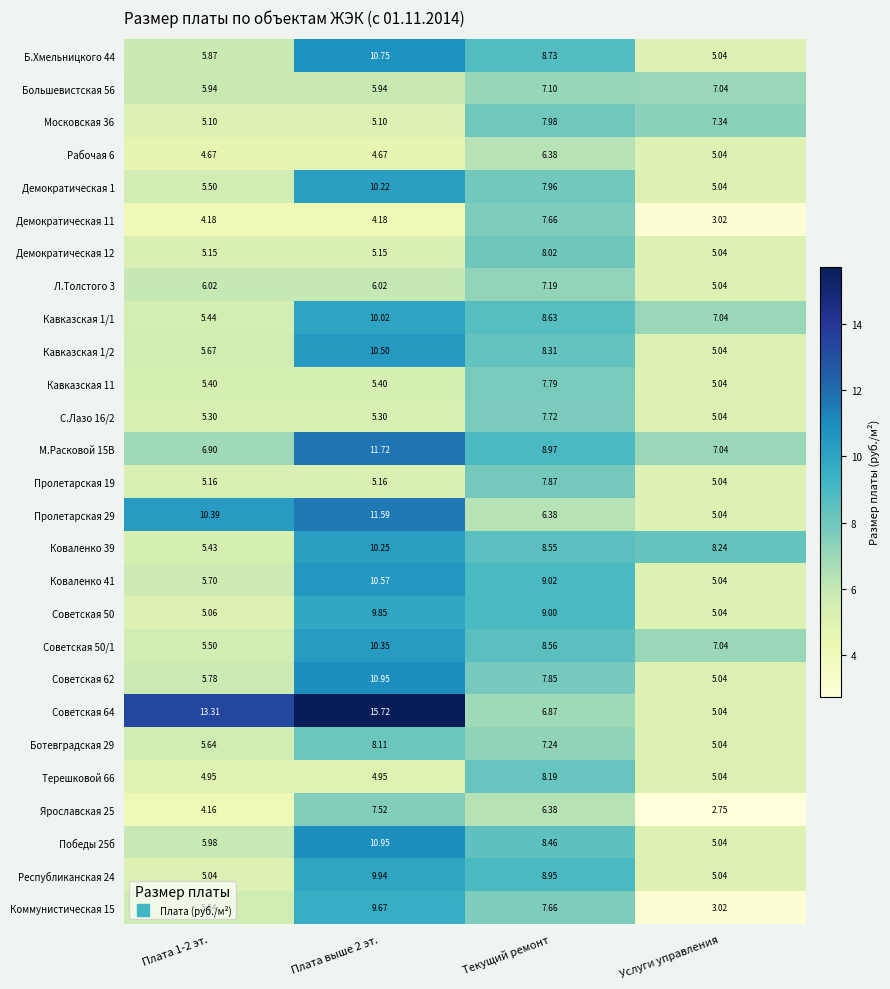

Is the value of Советская 50/1 at Плата 1-2 эт. greater than the value of Демократическая 1 at Плата выше 2 эт.?

No